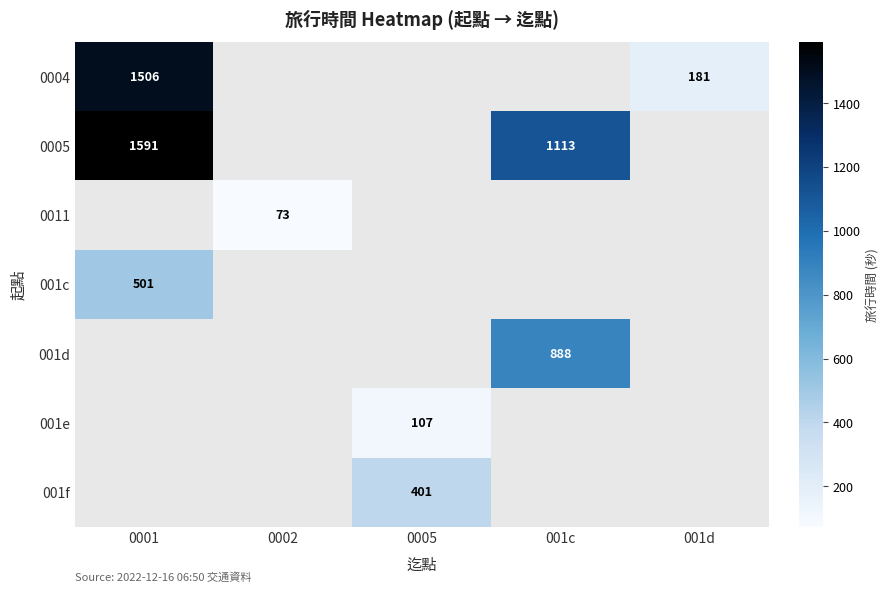

The value of 0005 at 0001 is 917. True or false?

False